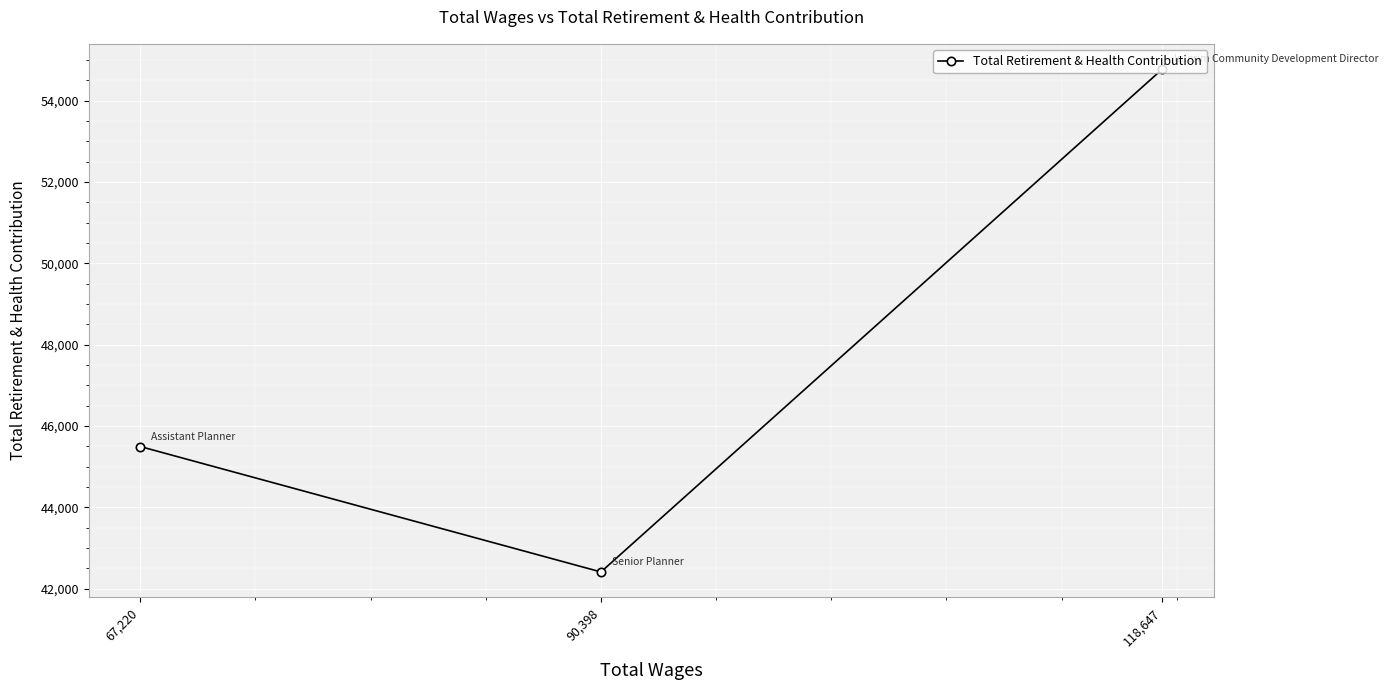

How many values are between 42407 and 54782?

3